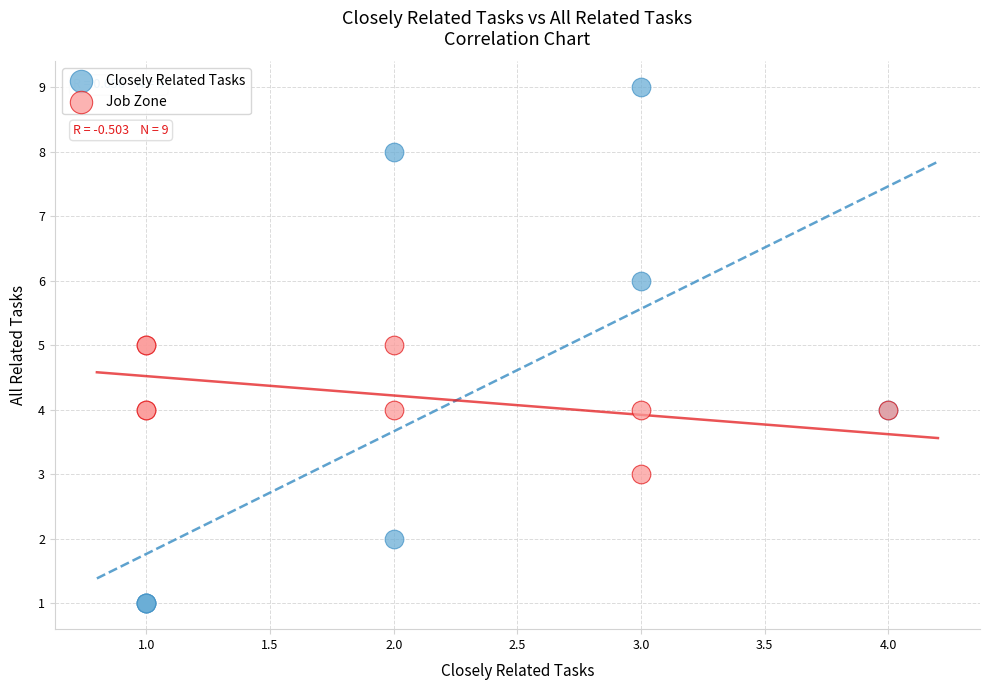

Which series has the widest spread of Y values?

Closely Related Tasks